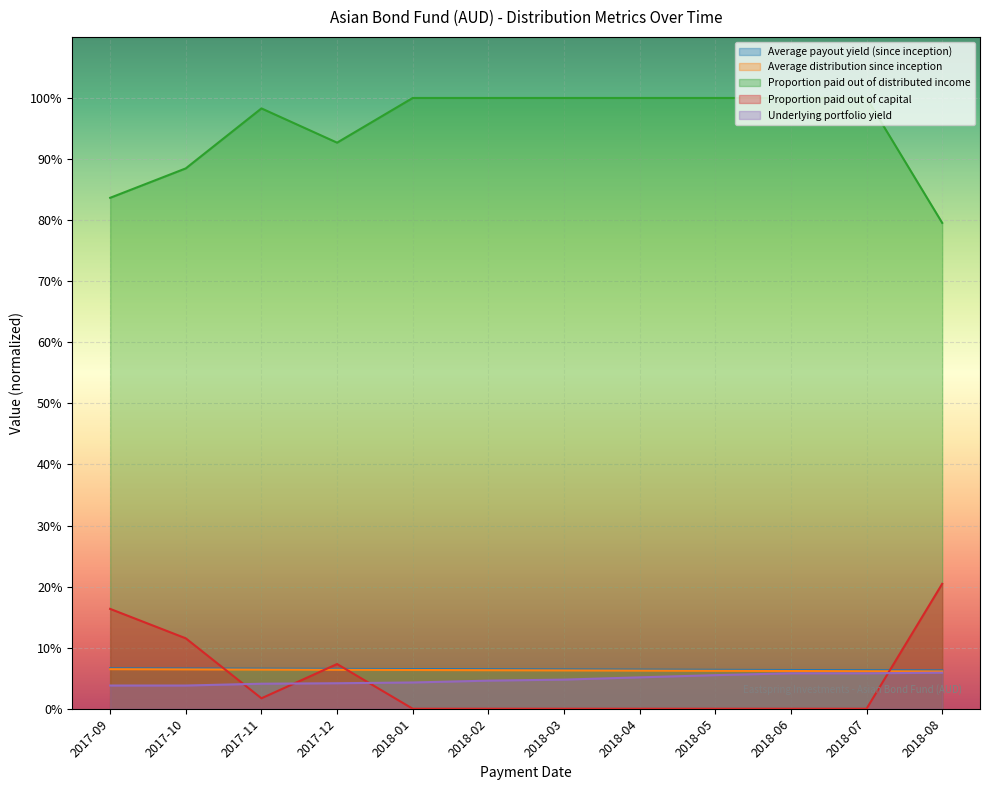

Reading left to right, extract all data points from this chart.

Average payout yield (since inception): 2017-09=0.1	2017-10=0.1	2017-11=0.1	2017-12=0.1	2018-01=0.1	2018-02=0.1	2018-03=0.1	2018-04=0.1	2018-05=0.1	2018-06=0.1	2018-07=0.1	2018-08=0.1
Average distribution since inception: 2017-09=0.1	2017-10=0.1	2017-11=0.1	2017-12=0.1	2018-01=0.1	2018-02=0.1	2018-03=0.1	2018-04=0.1	2018-05=0.1	2018-06=0.1	2018-07=0.1	2018-08=0.1
Proportion paid out of distributed income: 2017-09=0.8	2017-10=0.9	2017-11=1.0	2017-12=0.9	2018-01=1.0	2018-02=1.0	2018-03=1.0	2018-04=1.0	2018-05=1.0	2018-06=1.0	2018-07=1.0	2018-08=0.8
Proportion paid out of capital: 2017-09=0.2	2017-10=0.1	2017-11=0.0	2017-12=0.1	2018-01=0.0	2018-02=0.0	2018-03=0.0	2018-04=0.0	2018-05=0.0	2018-06=0.0	2018-07=0.0	2018-08=0.2
Underlying portfolio yield: 2017-09=0.0	2017-10=0.0	2017-11=0.0	2017-12=0.0	2018-01=0.0	2018-02=0.0	2018-03=0.0	2018-04=0.1	2018-05=0.1	2018-06=0.1	2018-07=0.1	2018-08=0.1